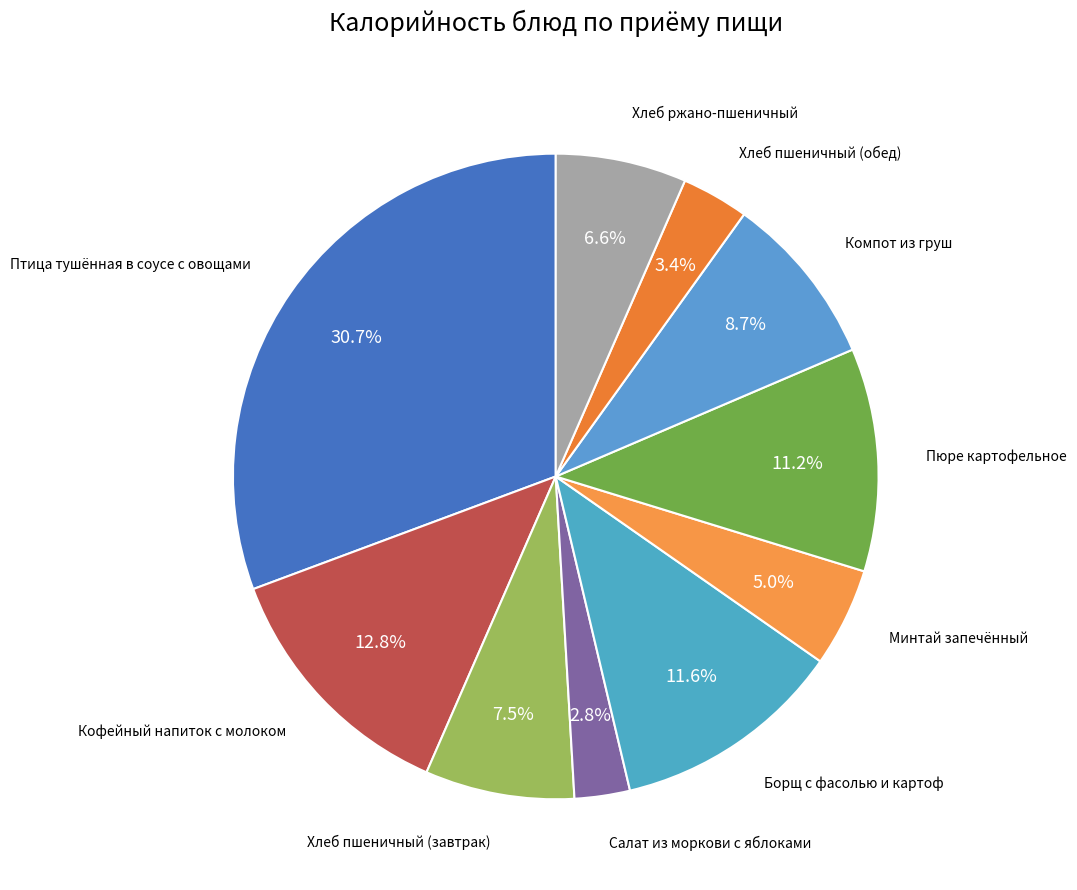

How many segments does this pie chart have?

10